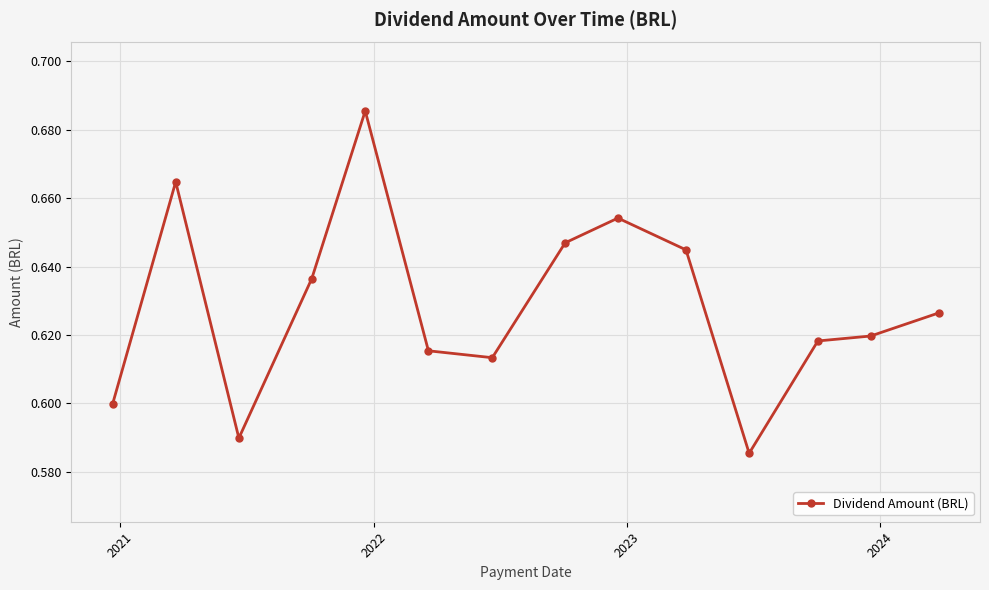

How many interior local peaks (higher than both neighbors) does the data have?

3